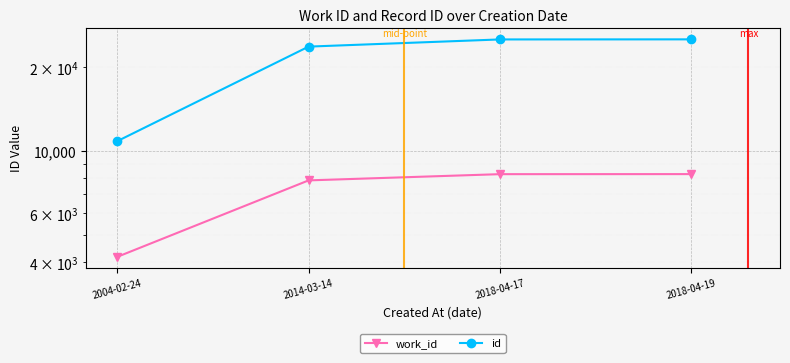

Is it true that id equals 10868 at 2004-02-24?

True